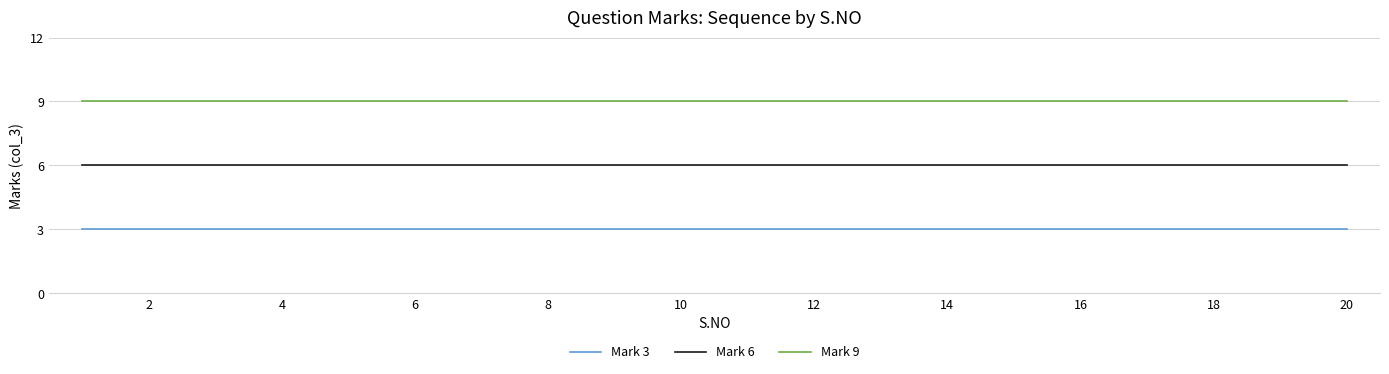

True or false: Mark 9 and Mark 3 cross at least once.

False